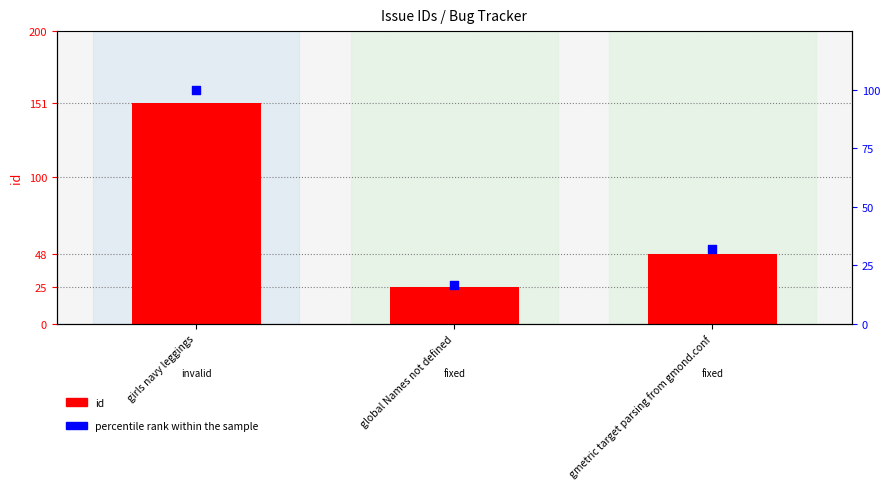

What are all the series names shown in the legend?

id, percentile rank within the sample